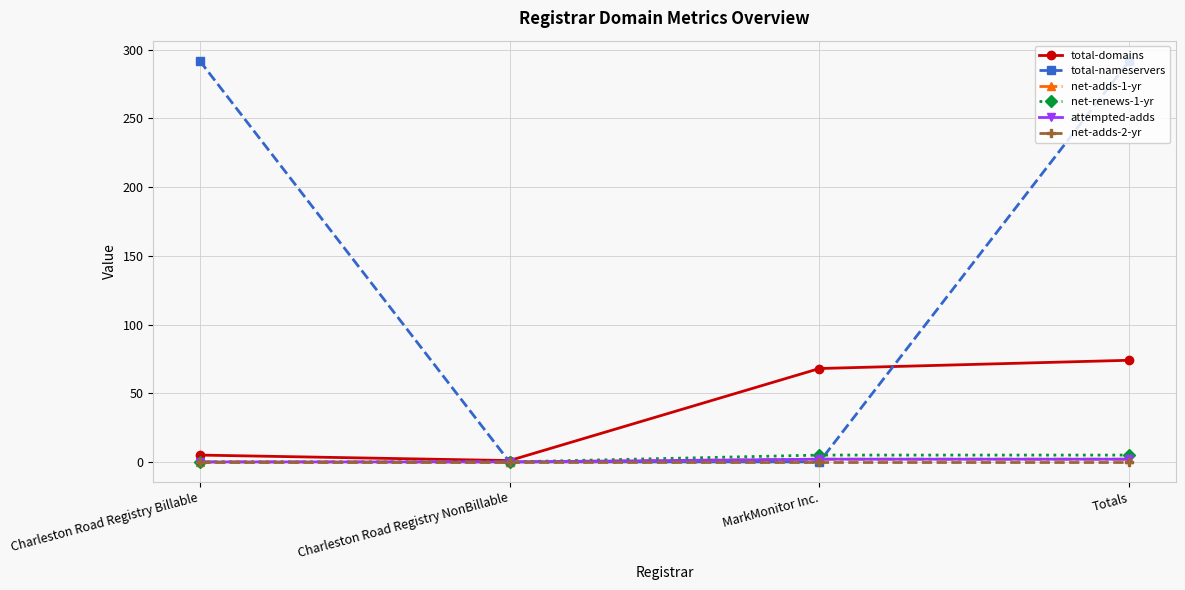

True or false: net-adds-2-yr and total-domains intersect in this chart.

False